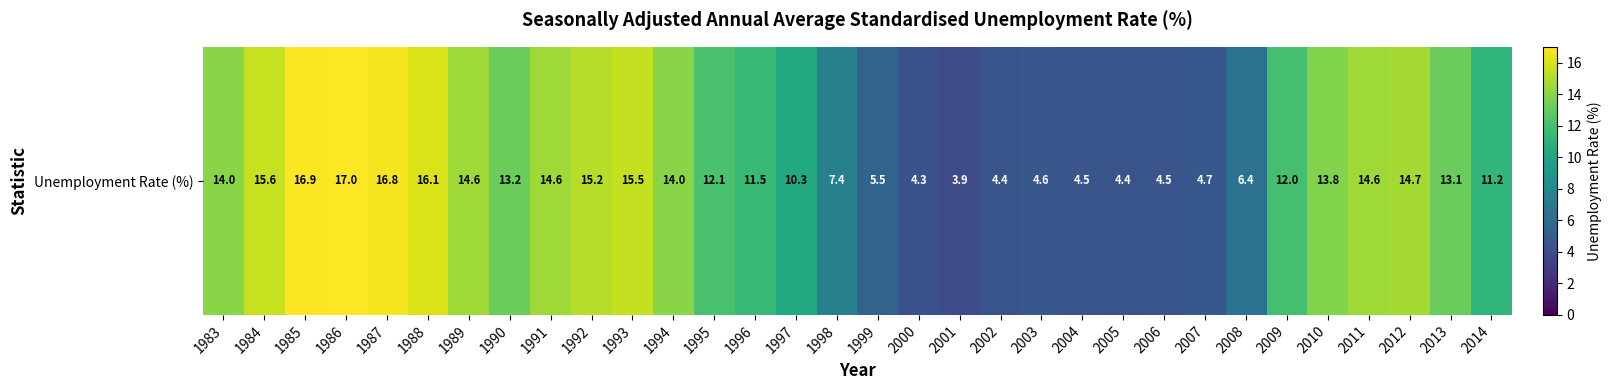

How many series are shown in this chart?

1